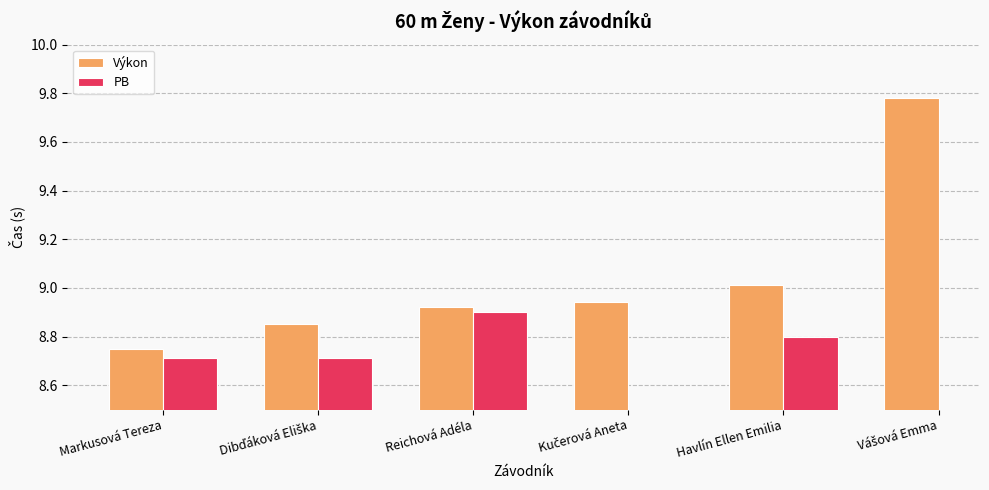

What is the difference between the second highest and minimum values in the Výkon series?

0.3